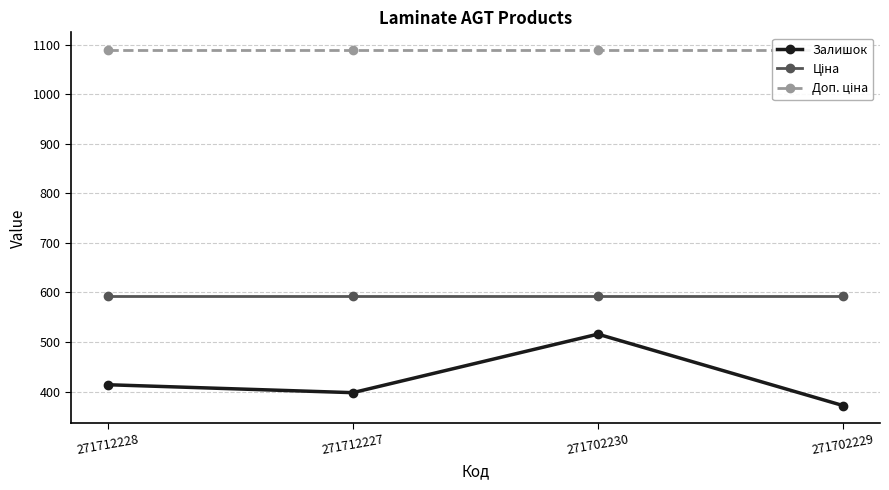

What is the smallest value displayed?

372.0